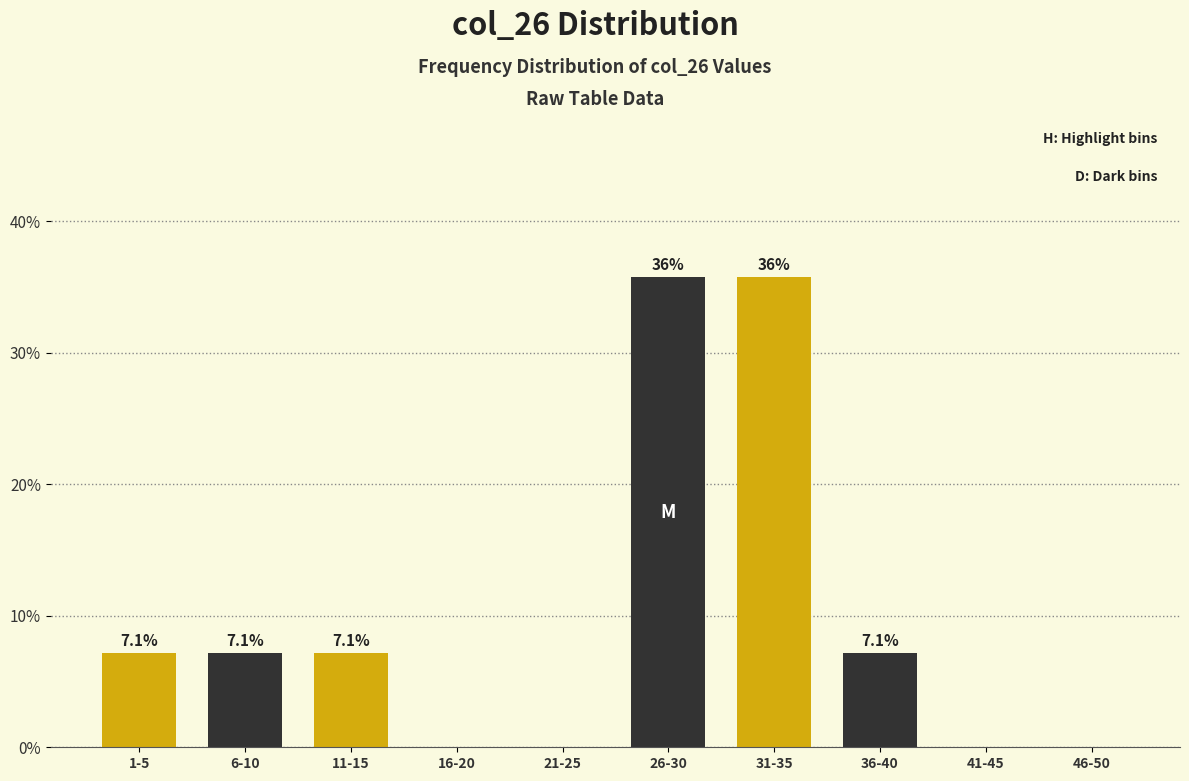

Reading right to left, extract all data points from this chart.

46-50=0.0	41-45=0.0	36-40=7.1	31-35=35.7	26-30=35.7	21-25=0.0	16-20=0.0	11-15=7.1	6-10=7.1	1-5=7.1